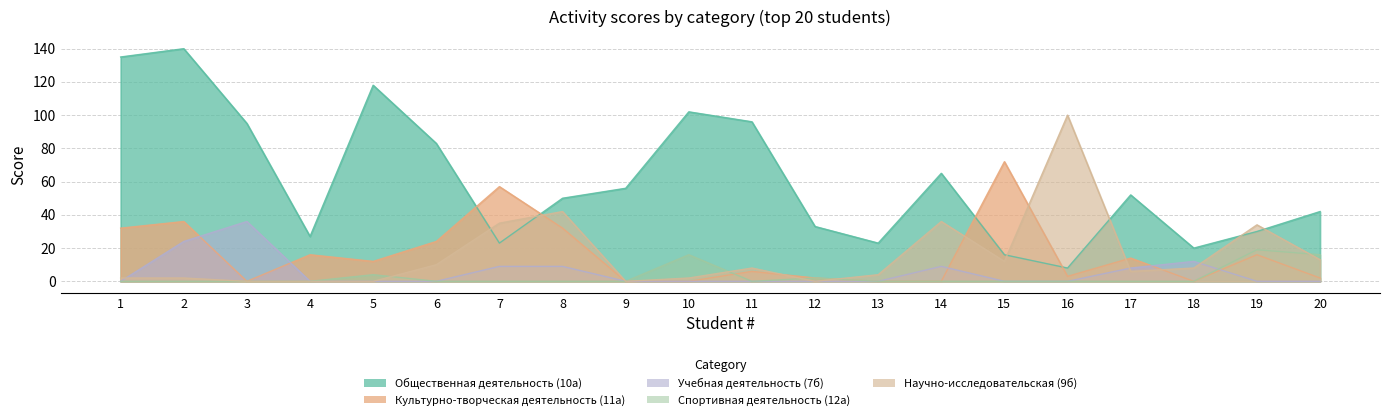

Reading left to right, list all the values displayed in this chart.

Общественная деятельность (10а): 135	140	95	27	118	83	23	50	56	102	96	33	23	65	16	8	52	20	30	42
Культурно-творческая деятельность (11а): 32	36	0	16	12	24	57	32	0	0	6	2	0	0	72	3	14	0	16	2
Учебная деятельность (7б): 0	24	36	0	0	0	9	9	0	0	0	0	0	9	0	0	8	12	0	0
Спортивная деятельность (12а): 0	0	0	0	4	0	0	0	0	16	0	2	0	0	0	0	0	0	19	16
Научно-исследовательская (9б): 2	2	0	0	0	10	35	42	0	2	8	0	4	36	12	100	6	8	34	13